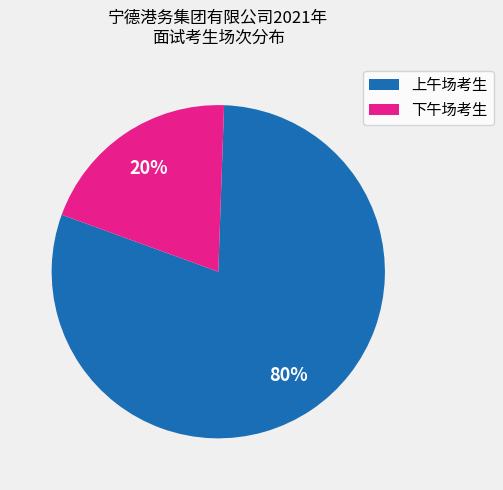

Count the number of slices in the pie.

2